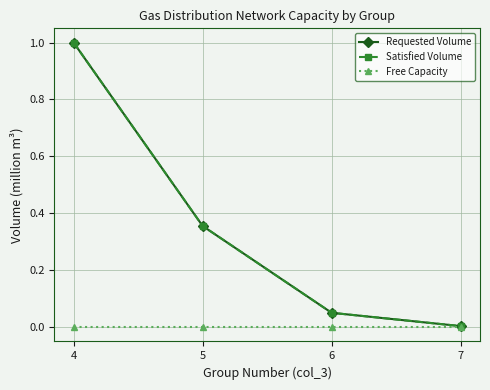

Which series has the widest spread of values?

Requested Volume